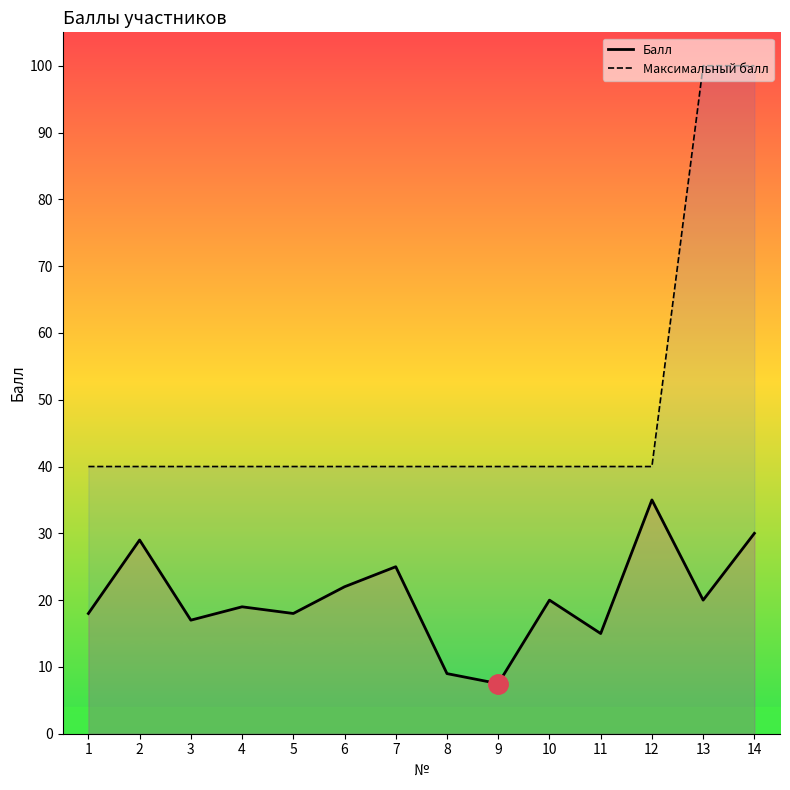

Reading right to left, list all the values displayed in this chart.

Балл: 14=30.0	13=20.0	12=35.0	11=15.0	10=20.0	9=7.5	8=9.0	7=25.0	6=22.0	5=18.0	4=19.0	3=17.0	2=29.0	1=18.0
Максимальный балл: 14=100.0	13=100.0	12=40.0	11=40.0	10=40.0	9=40.0	8=40.0	7=40.0	6=40.0	5=40.0	4=40.0	3=40.0	2=40.0	1=40.0